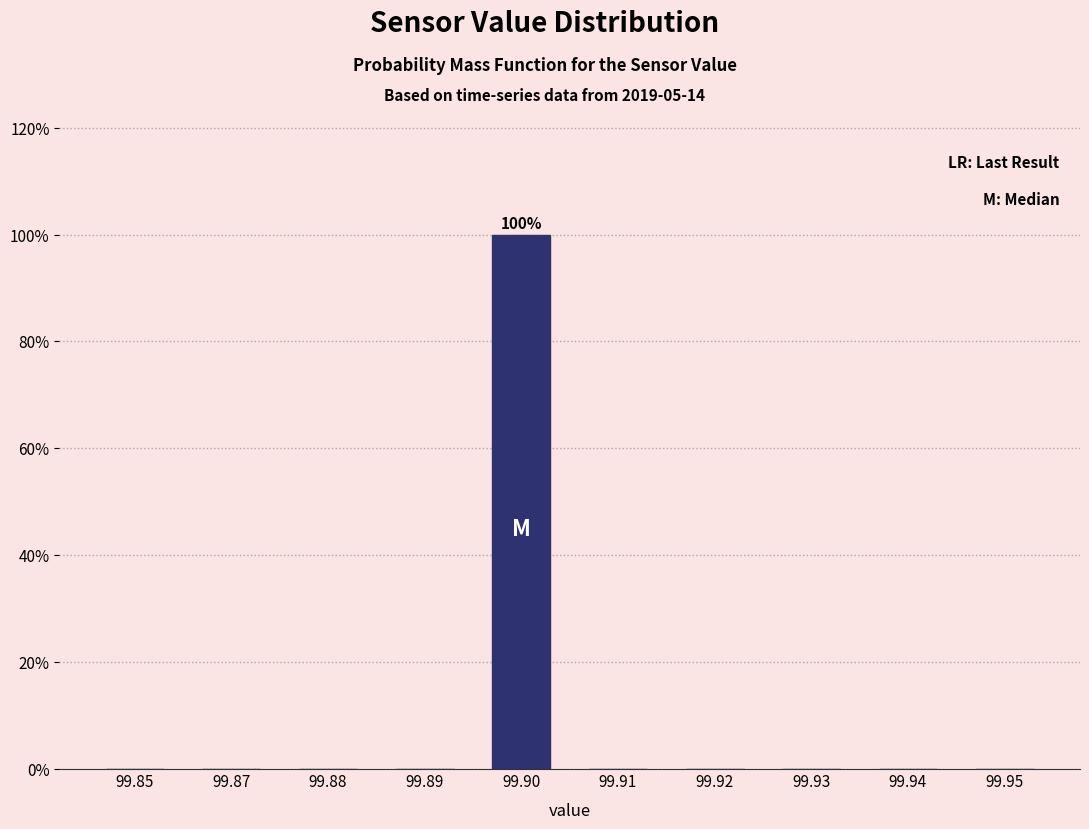

Reading left to right, list all the values displayed in this chart.

99.85=0	99.87=0	99.88=0	99.89=0	99.90=100	99.91=0	99.92=0	99.93=0	99.94=0	99.95=0